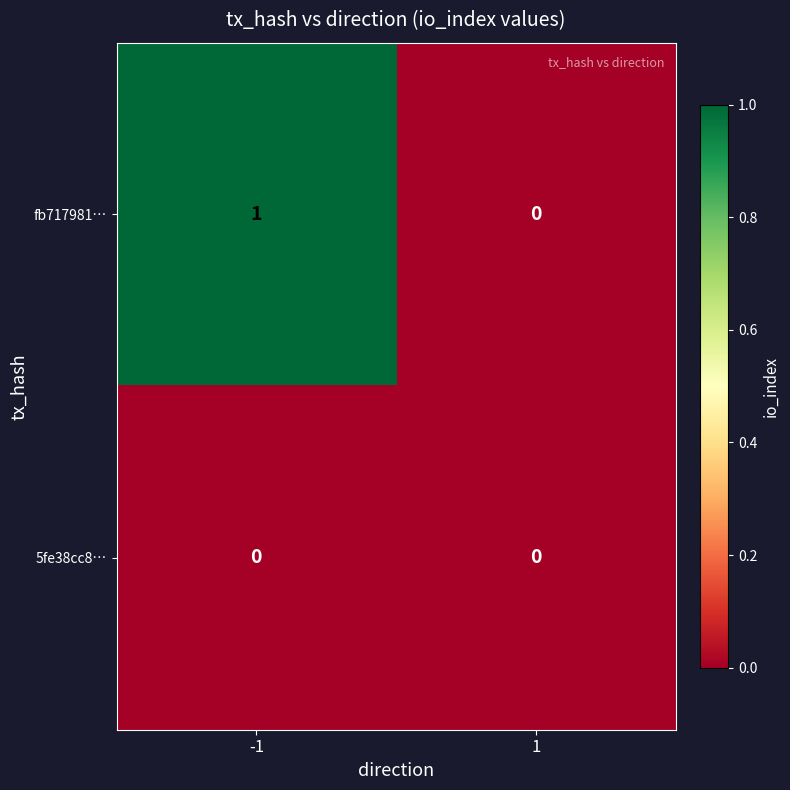

List the series in order of their overall mean, highest first.

fb717981…, 5fe38cc8…